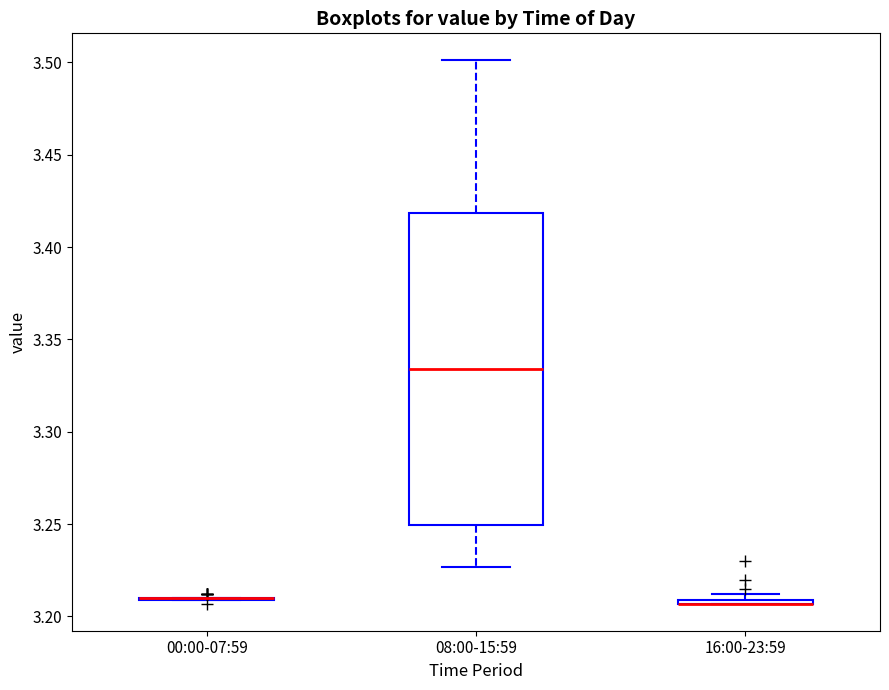

Comparing the boxes themselves (not the whiskers), which one is the tallest?

08:00-15:59